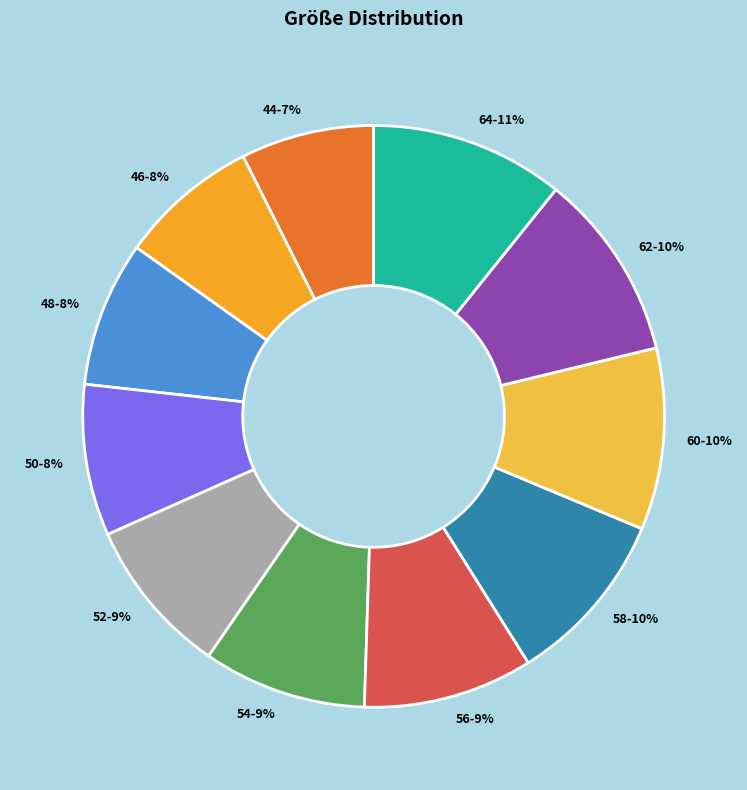

To the nearest percent, what is the average slice percentage?

9%